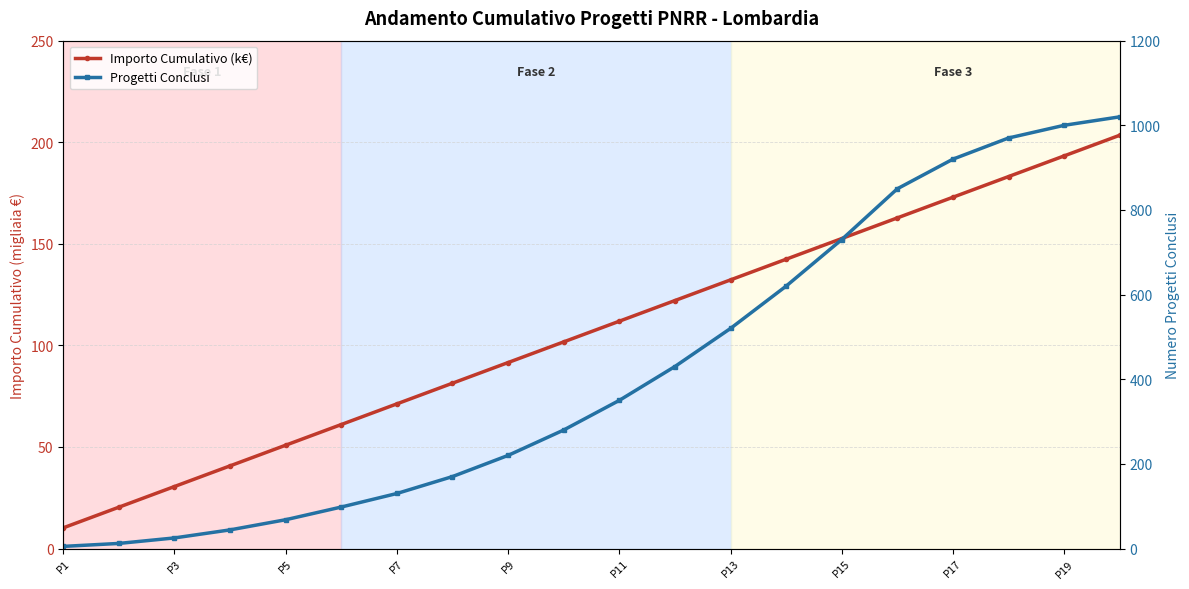

True or false: Importo Cumulativo (k€) and Progetti Conclusi cross at least once.

True